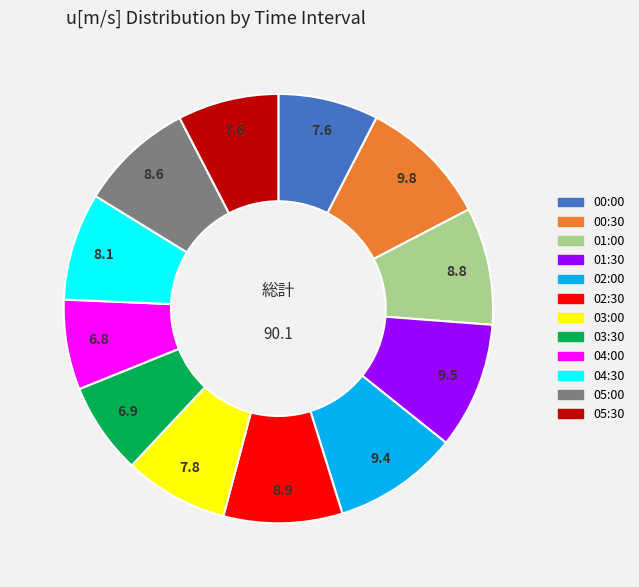

The 03:30 slice represents 13% of the pie. True or false?

False